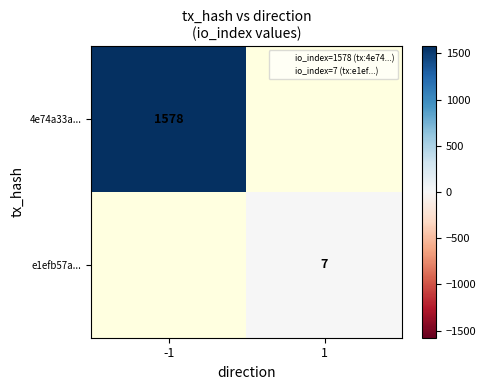

Is the value of 4e74a33a... at -1 greater than the value of e1efb57a... at 1?

Yes